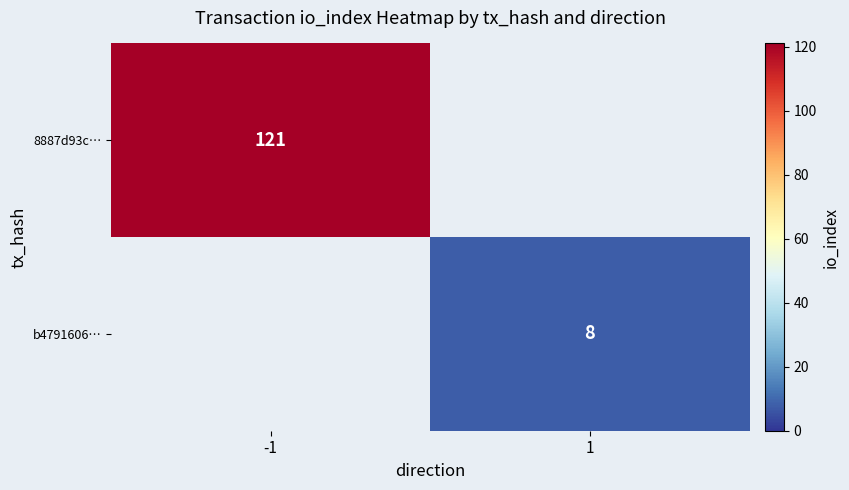

True or false: 8887d93c… has a value of 121 at -1.

True